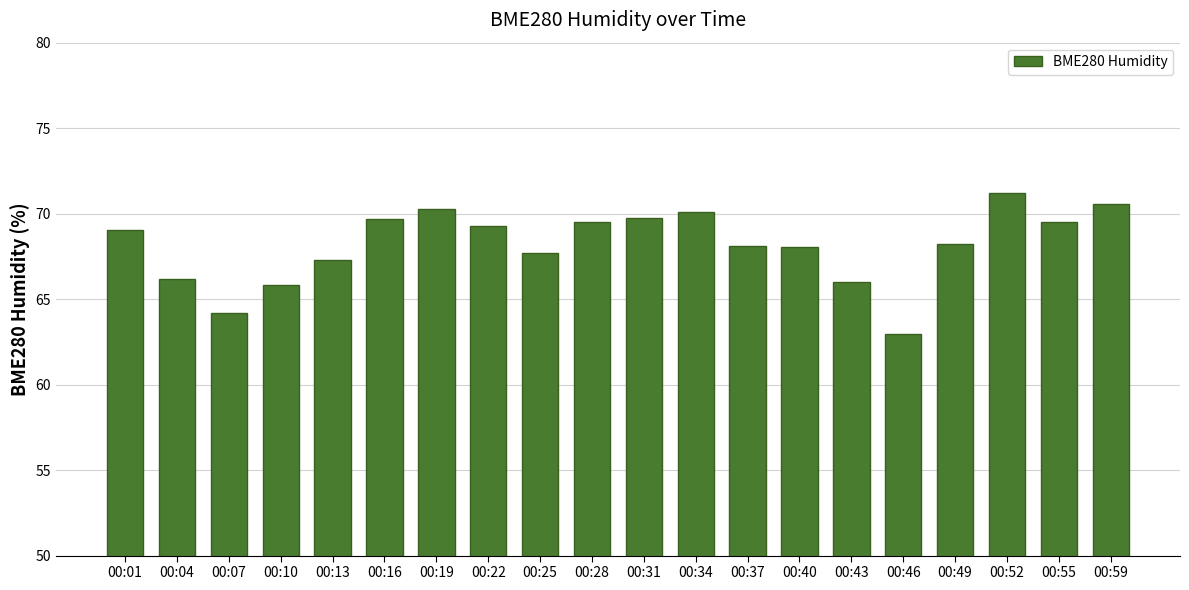

Which category has the lowest value across all series?

00:46